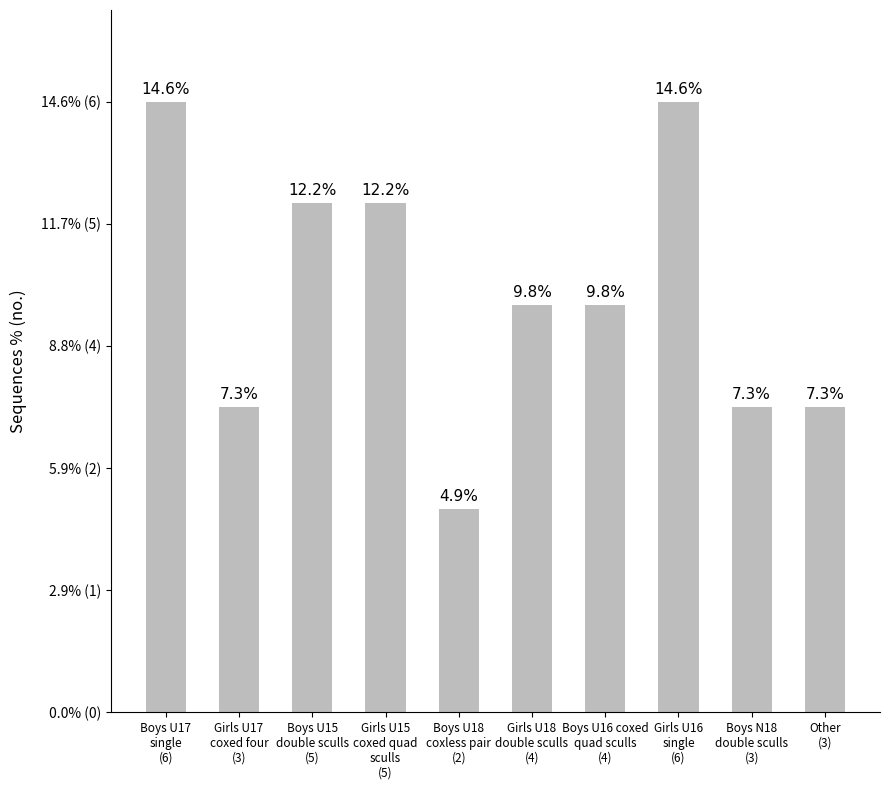

Rank the categories by value from highest to lowest.

Boys U17
single
(6), Girls U16
single
(6), Boys U15
double sculls
(5), Girls U15
coxed quad
sculls
(5), Girls U18
double sculls
(4), Boys U16 coxed
quad sculls
(4), Girls U17
coxed four
(3), Boys N18
double sculls
(3), Other
(3), Boys U18
coxless pair
(2)